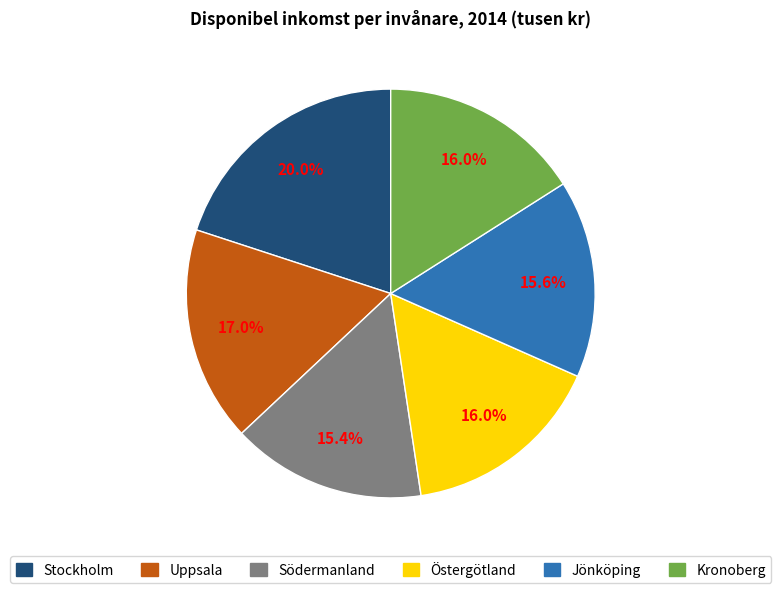

Does Jönköping account for over 50% of the chart?

No